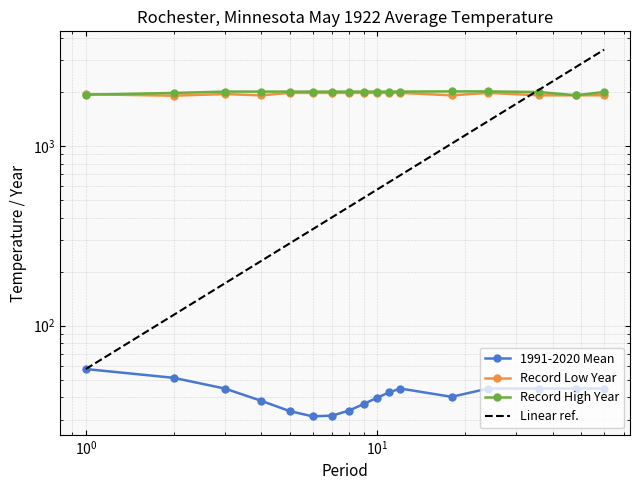

What is the difference between the highest and lowest values at 12?

1967.3